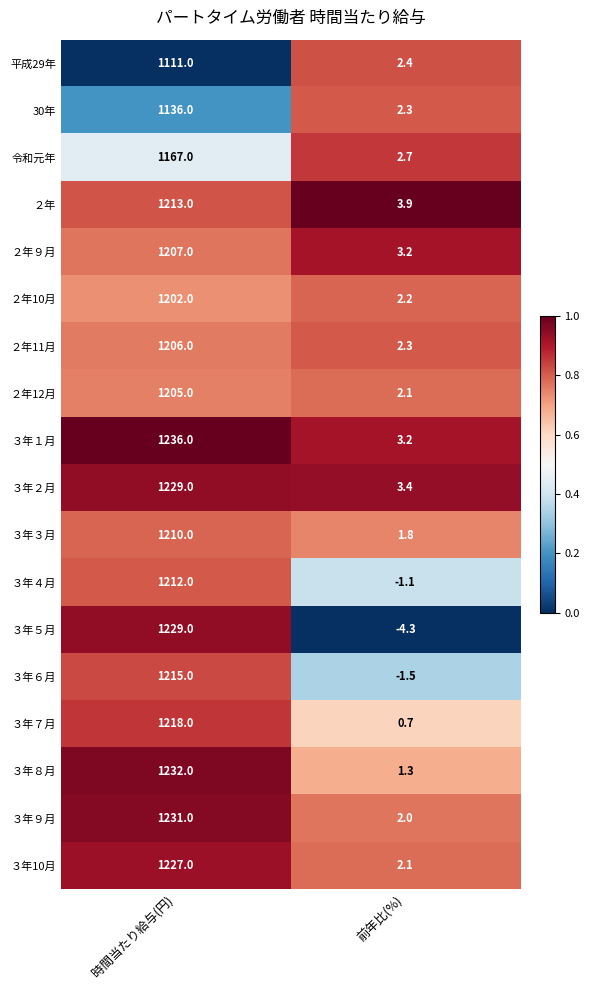

At which category is the sum across all series the highest?

時間当たり給与(円)